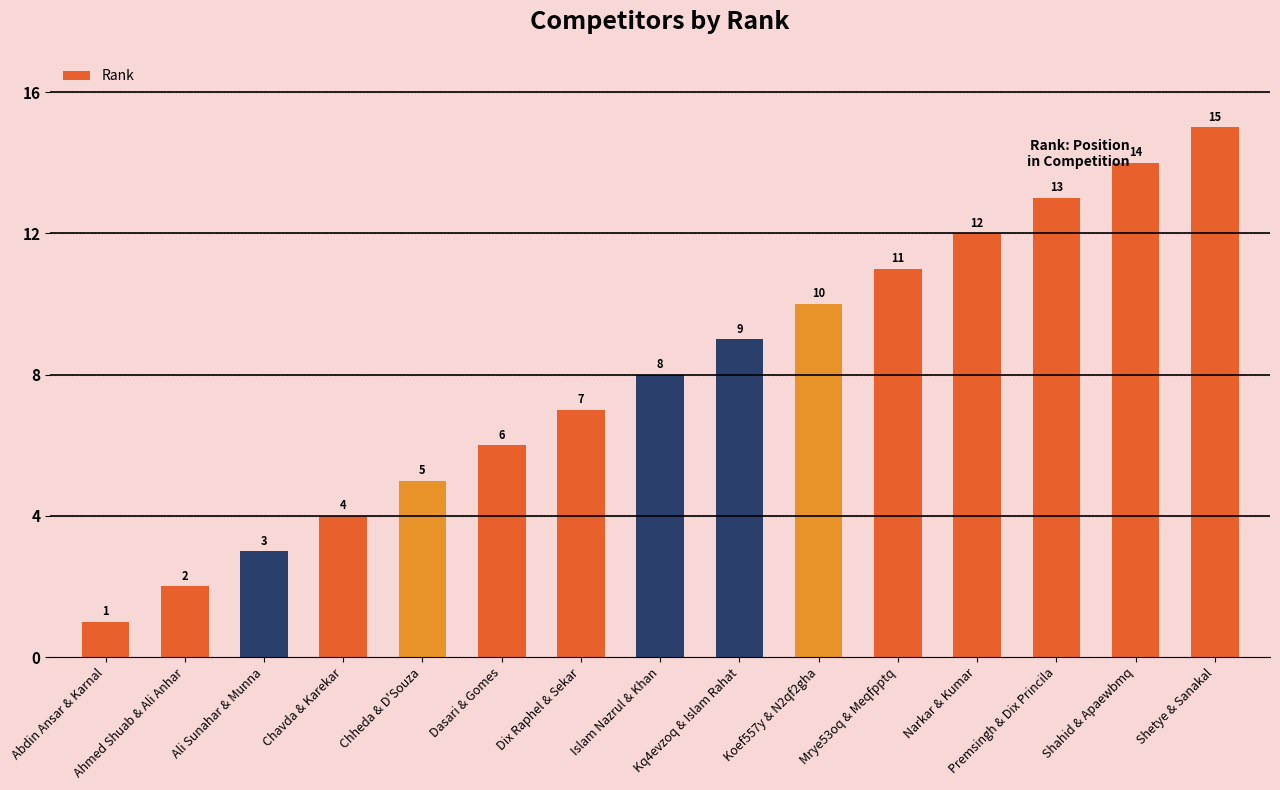

The chart shows a value of 12 at Dix Raphel & Sekar. True or false?

False